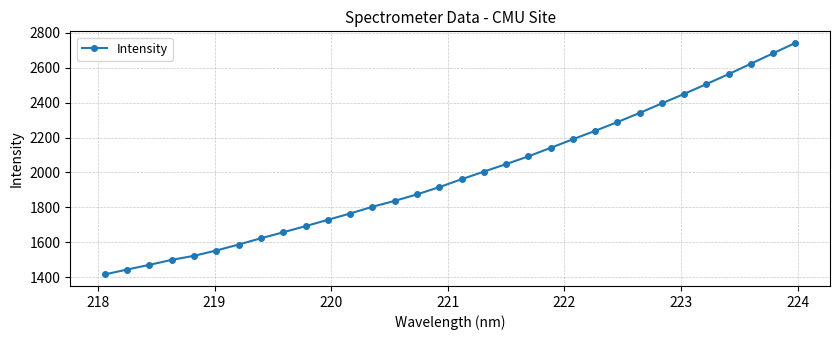

What is the minimum value shown in the chart?

1417.0